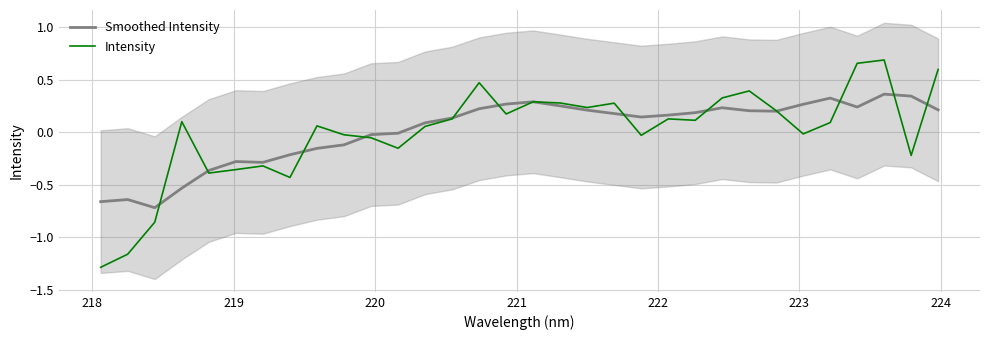

List the series in order of their peak value, lowest first.

Smoothed Intensity, Intensity